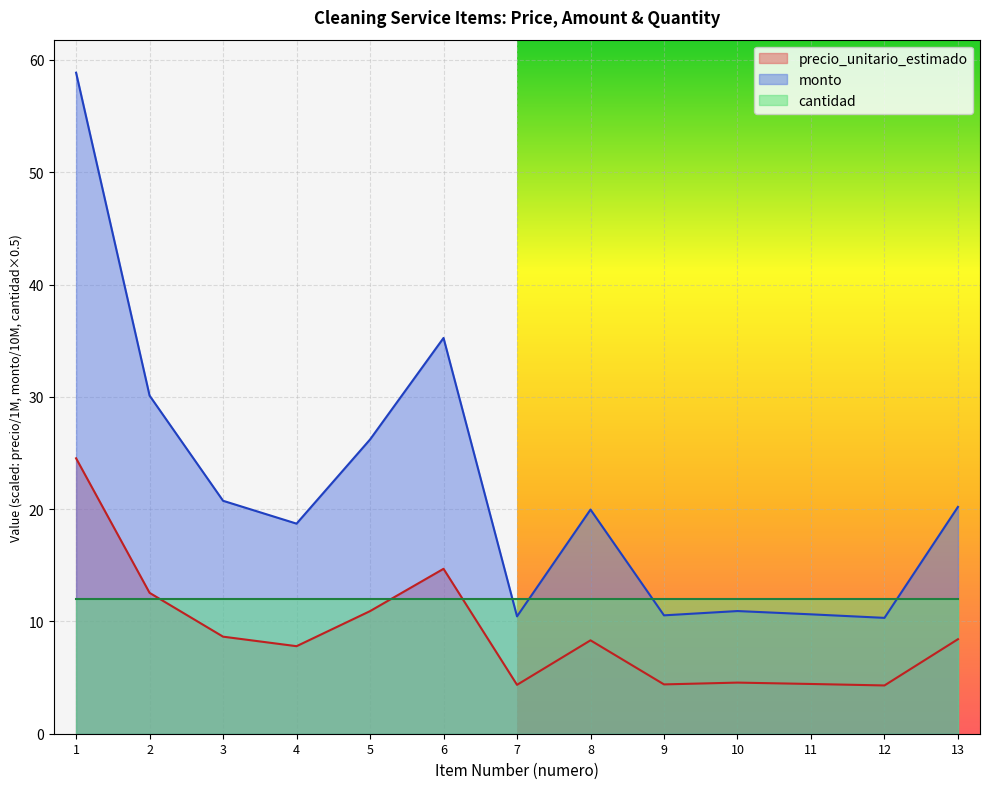

Where is the first local minimum for monto?

4